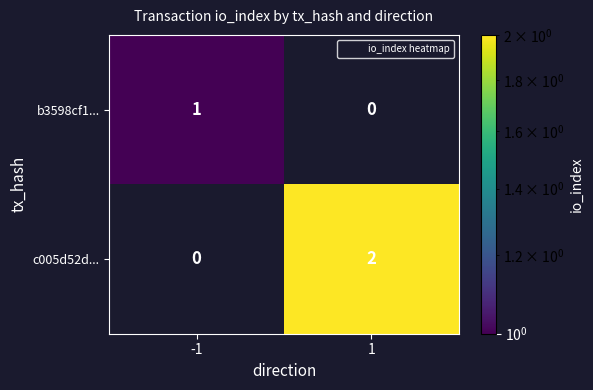

Which category has the highest value across all series?

1